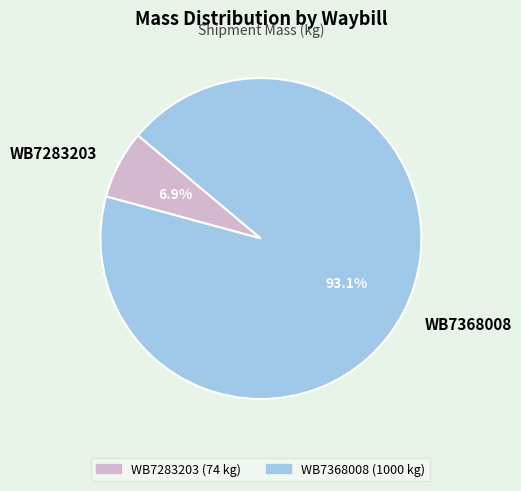

Approximately how many times larger is the value at WB7368008 compared to WB7283203?

13.5